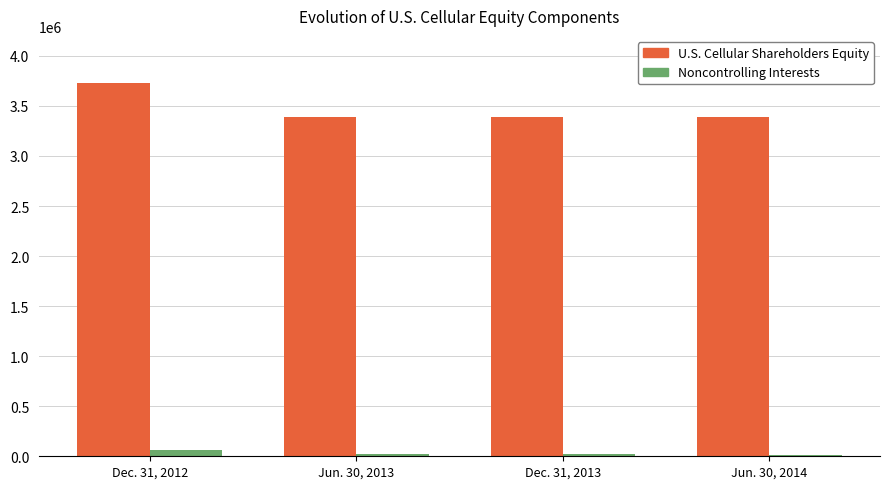

What is the difference between the maximum and minimum values in the U.S. Cellular Shareholders Equity series?

348621